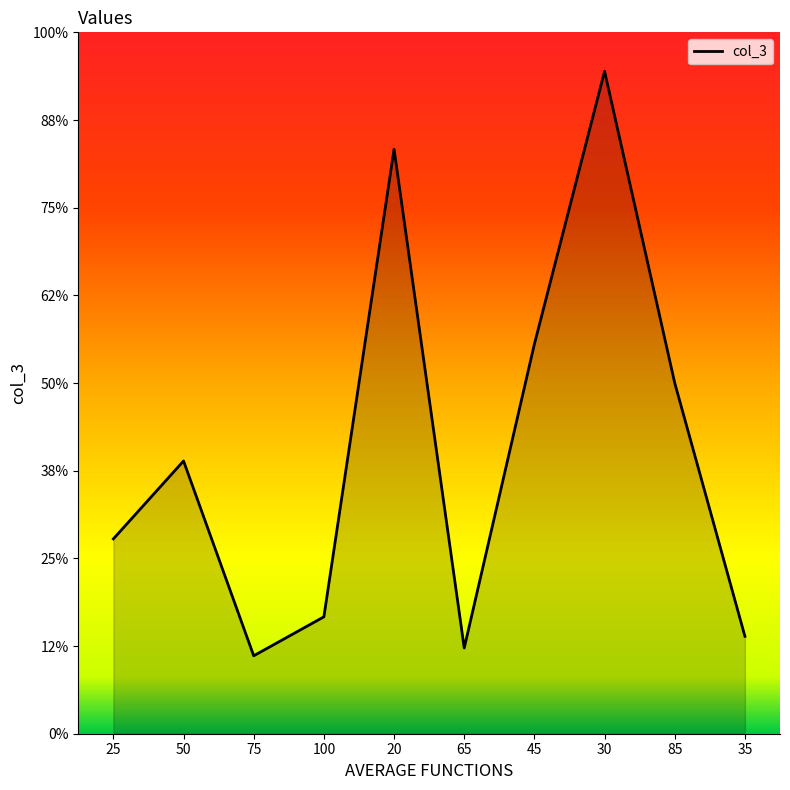

Reading left to right, extract all data points from this chart.

25=50	50=70	75=20	100=30	20=150	65=22	45=100	30=170	85=90	35=25